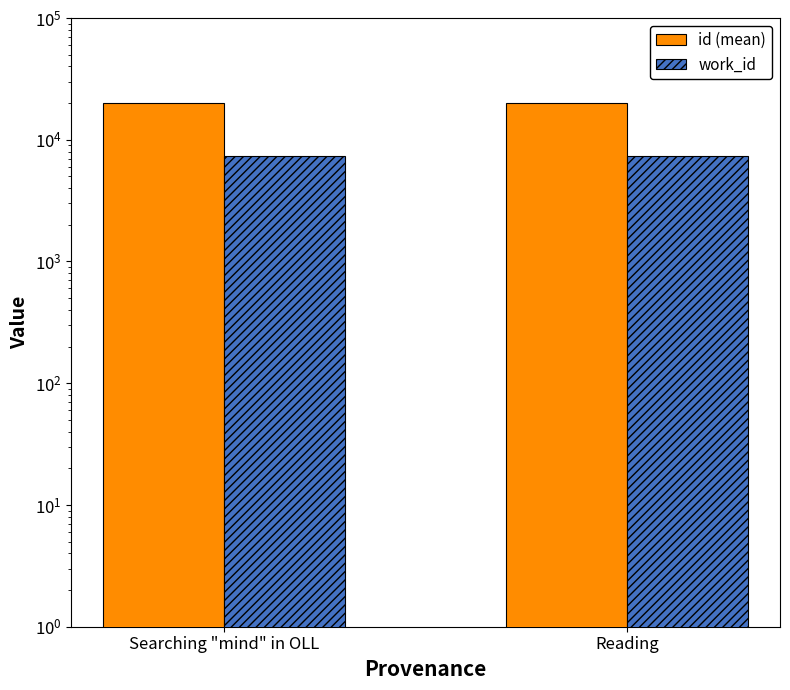

Count the number of data series in this chart.

2